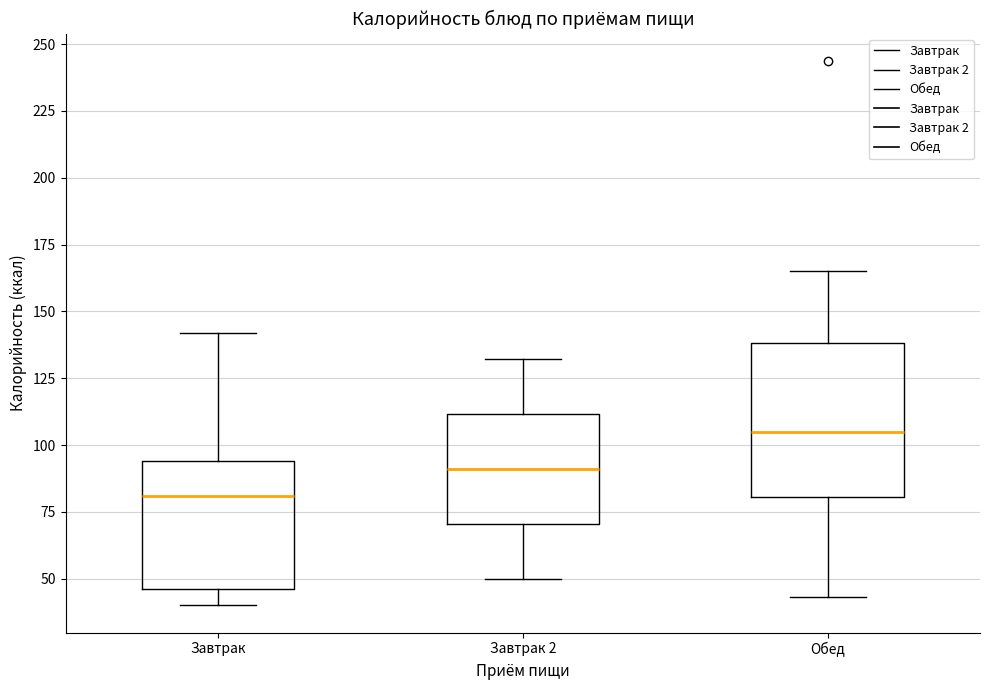

Comparing the boxes themselves (not the whiskers), which one is the tallest?

Обед